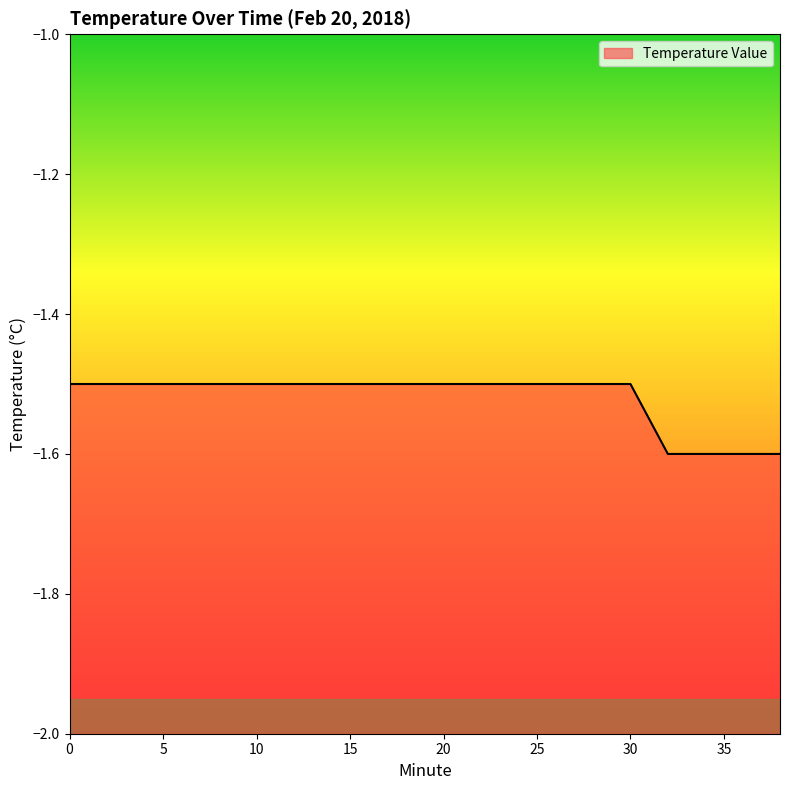

What is the difference between the second highest and second lowest values?

0.1